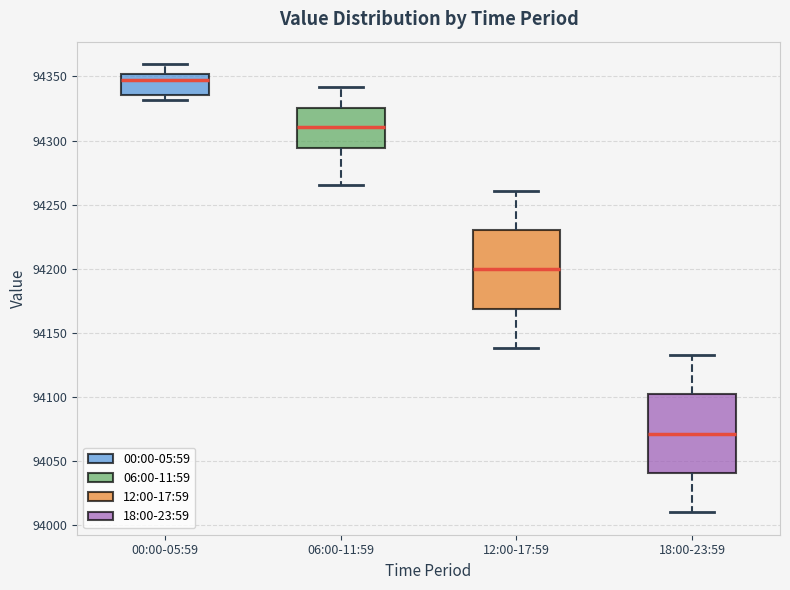

Which box's median line is the lowest?

18:00-23:59